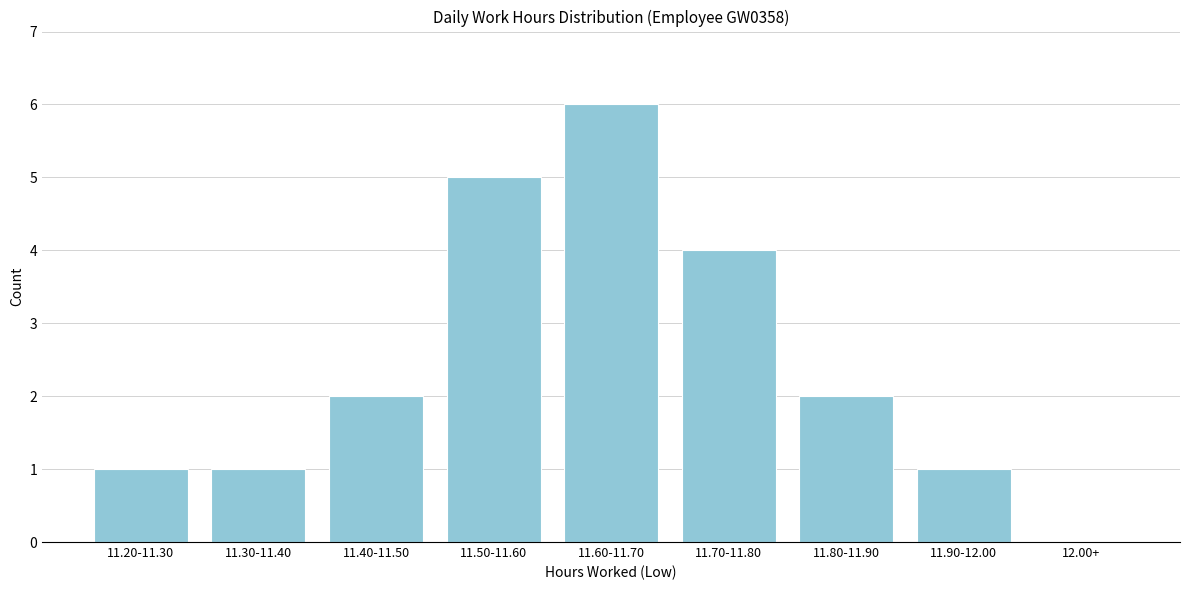

Reading left to right, what are all the values shown in this chart?

11.20-11.30=1	11.30-11.40=1	11.40-11.50=2	11.50-11.60=5	11.60-11.70=6	11.70-11.80=4	11.80-11.90=2	11.90-12.00=1	12.00+=0